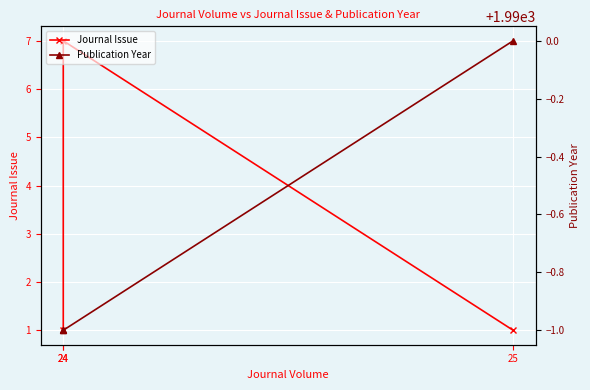

What is the value of the Publication Year point at the 1st from the left?

1989